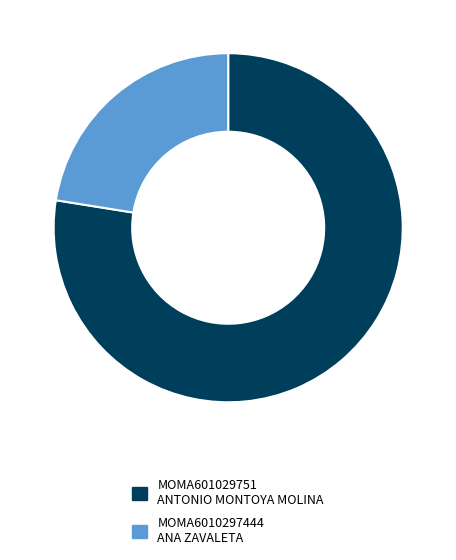

How many slices are in this pie chart?

2